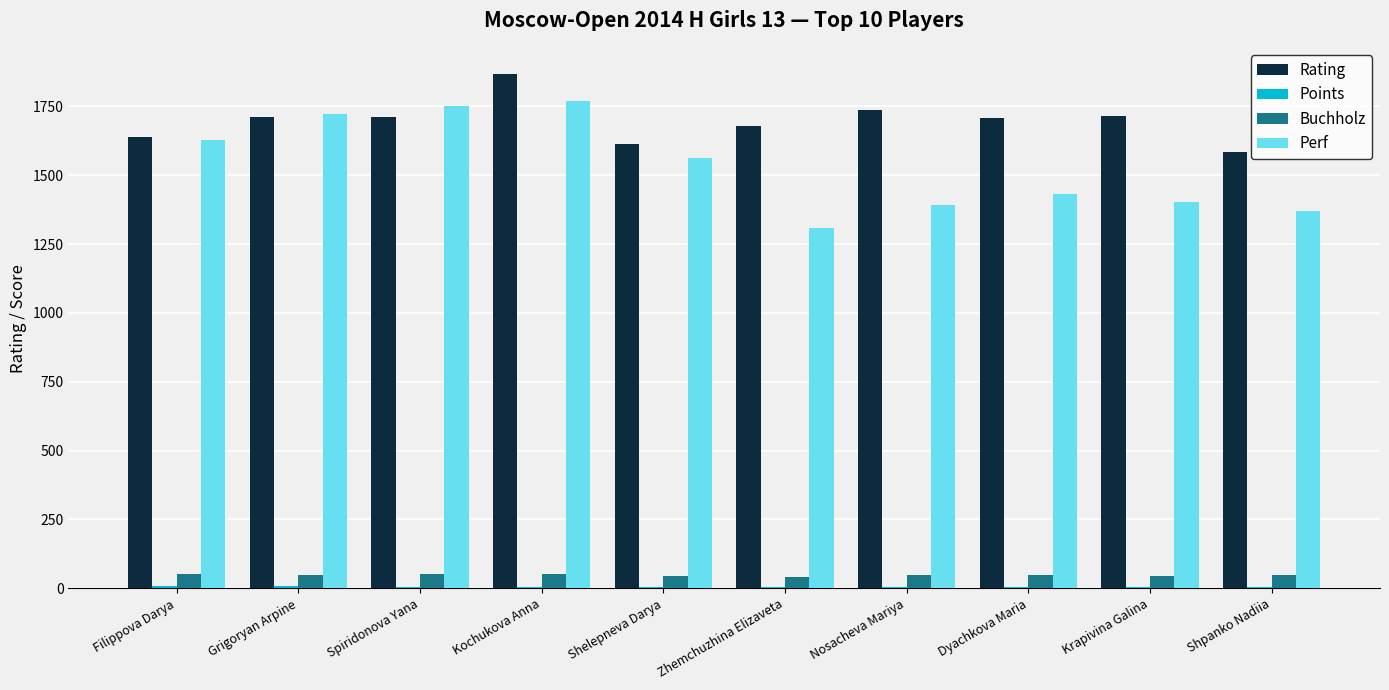

Is the value of Perf at Kochukova Anna greater than the value of Buchholz at Spiridonova Yana?

Yes